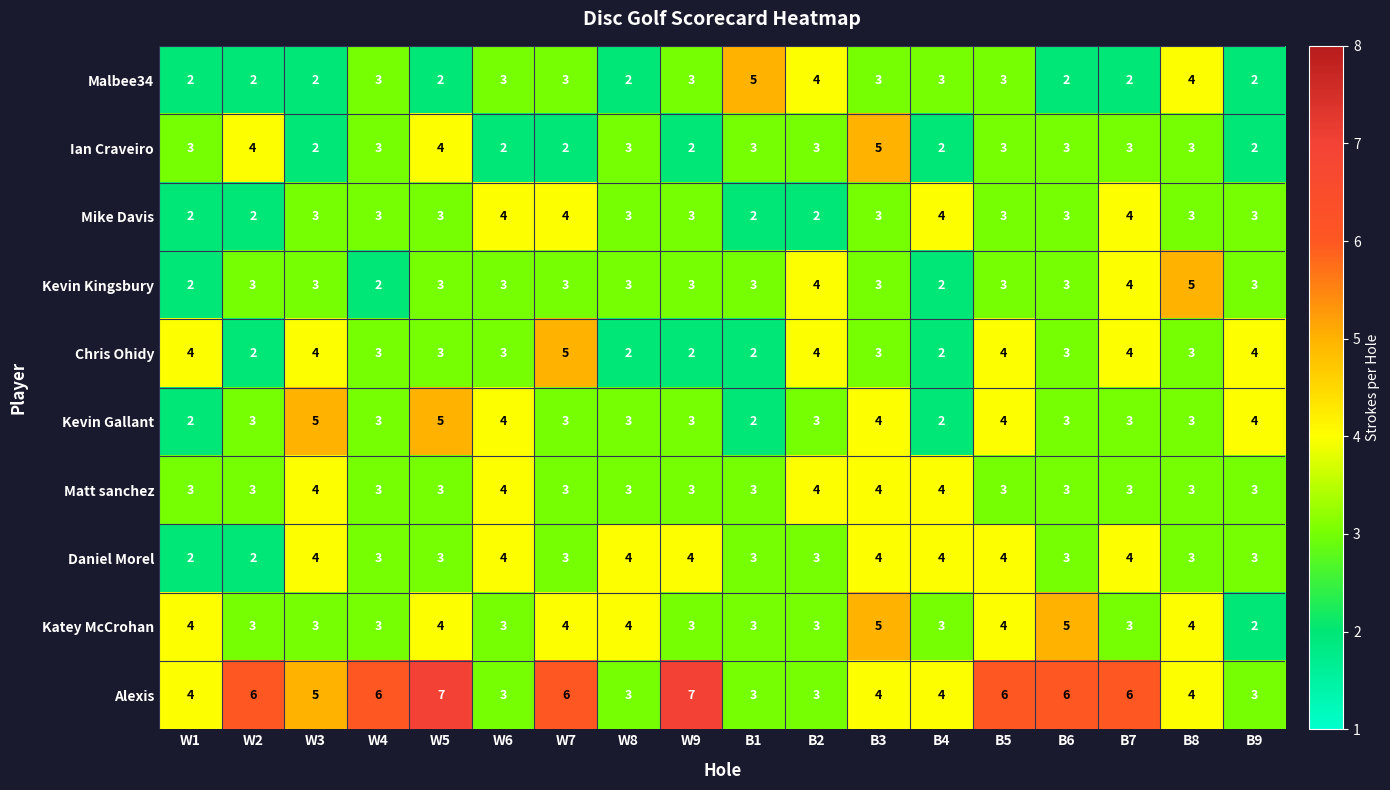

Which label corresponds to the largest value in the chart?

W5